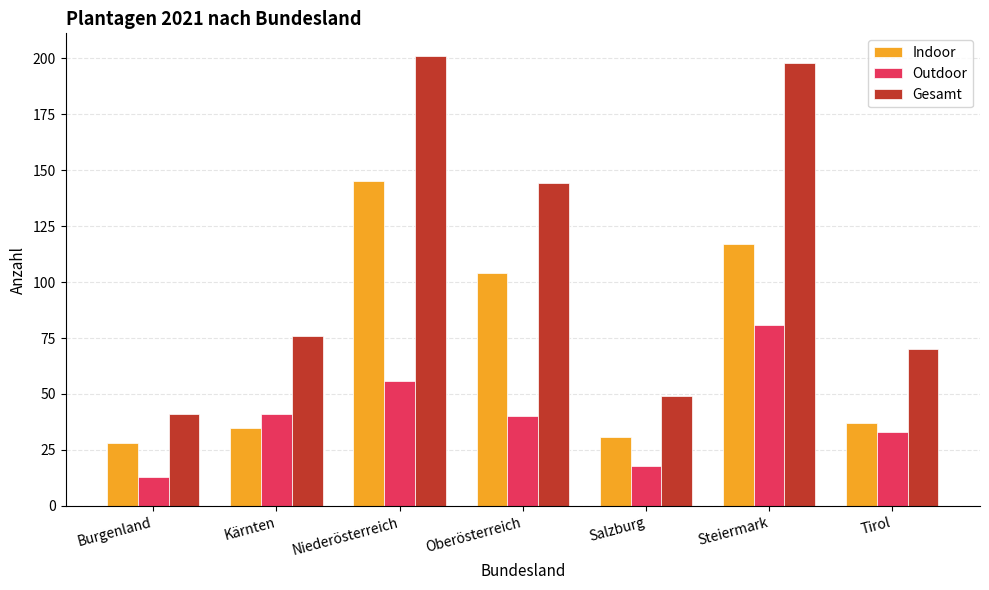

How many series are shown in this chart?

3